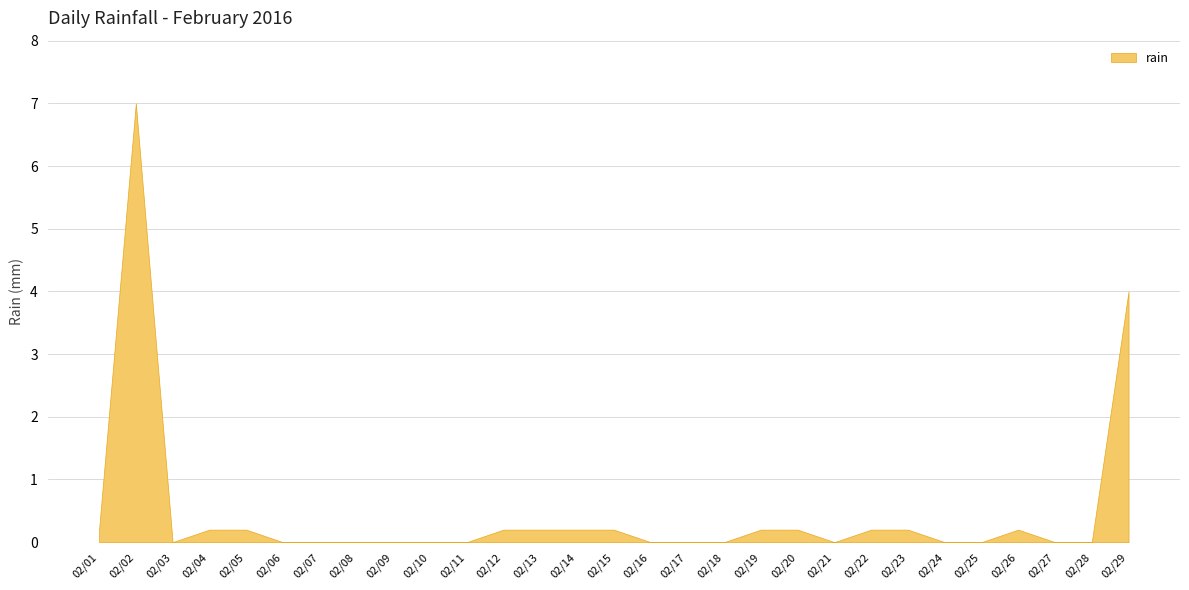

Is it true that the value at 2016-02-09 is -3.7?

False